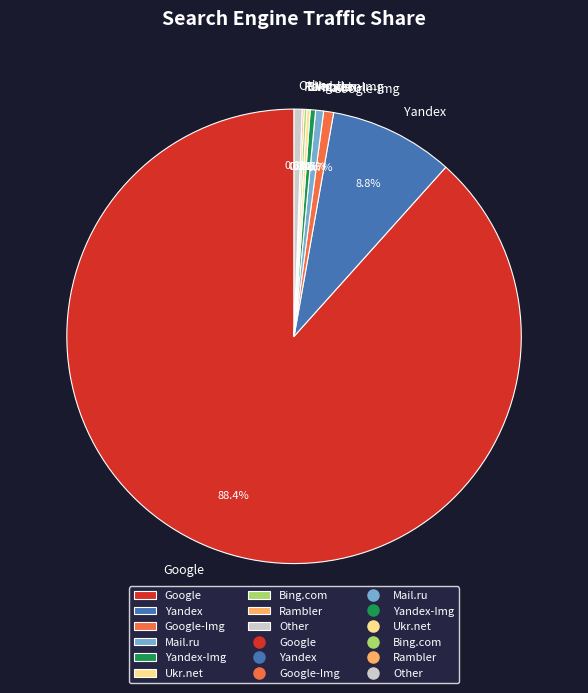

Is Yandex the majority of the pie?

No